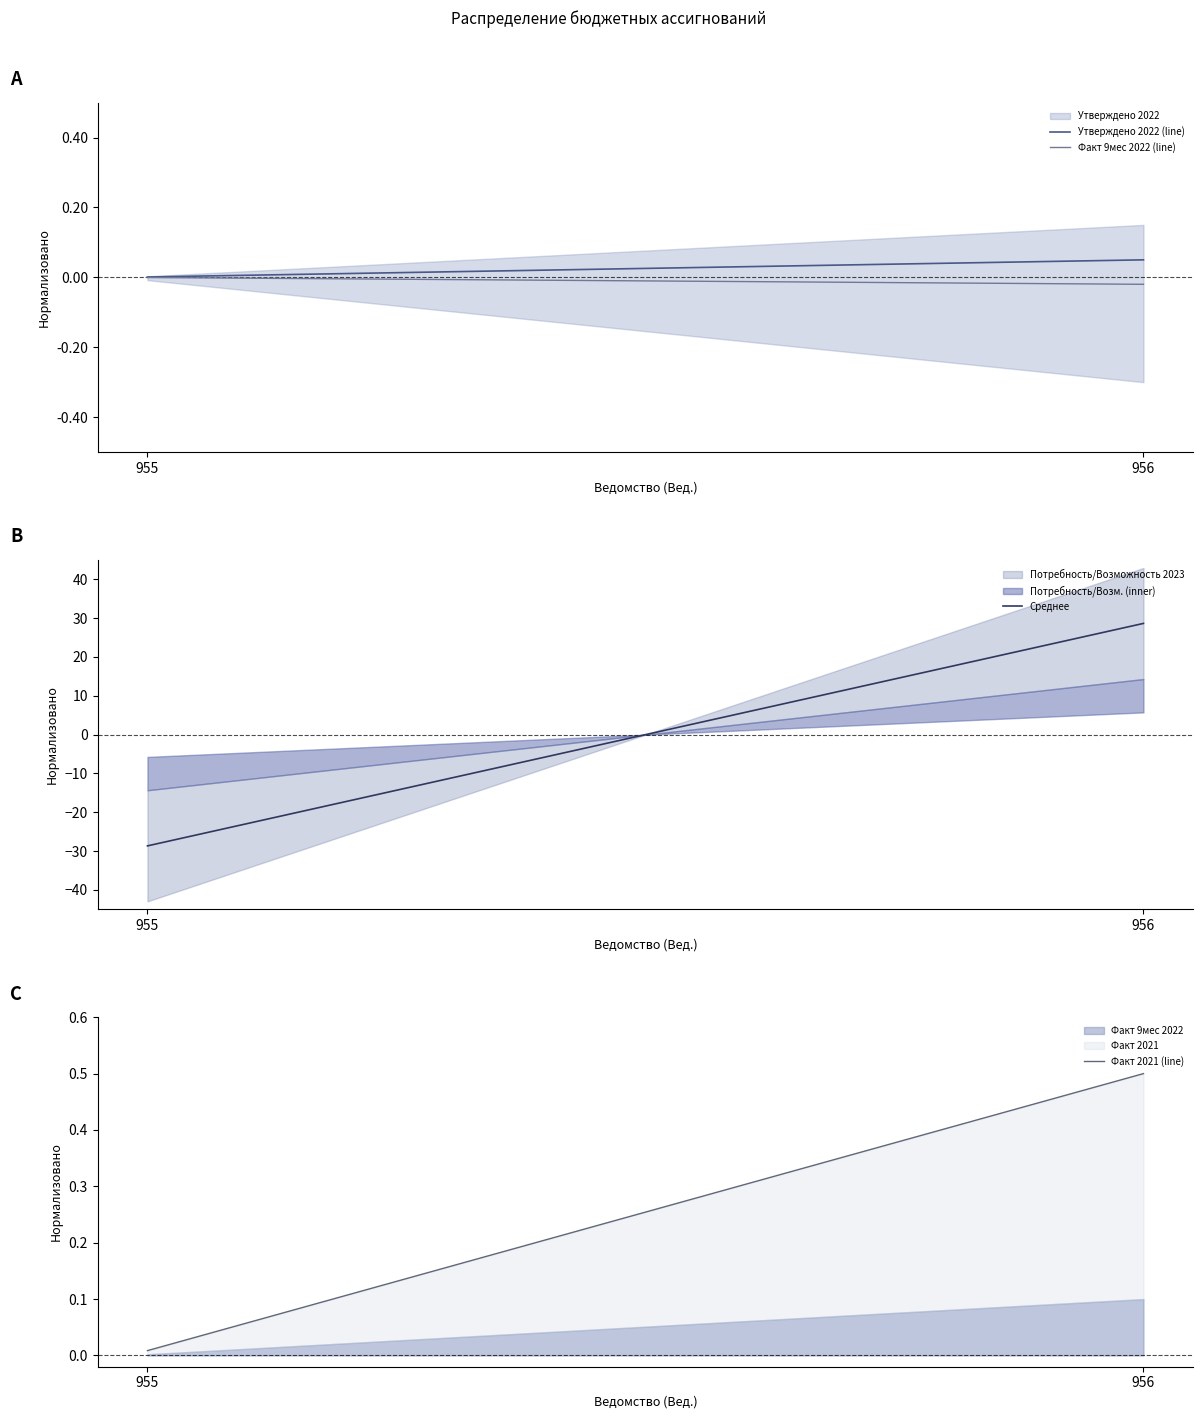

At how many categories does at least one series exceed 19?

1